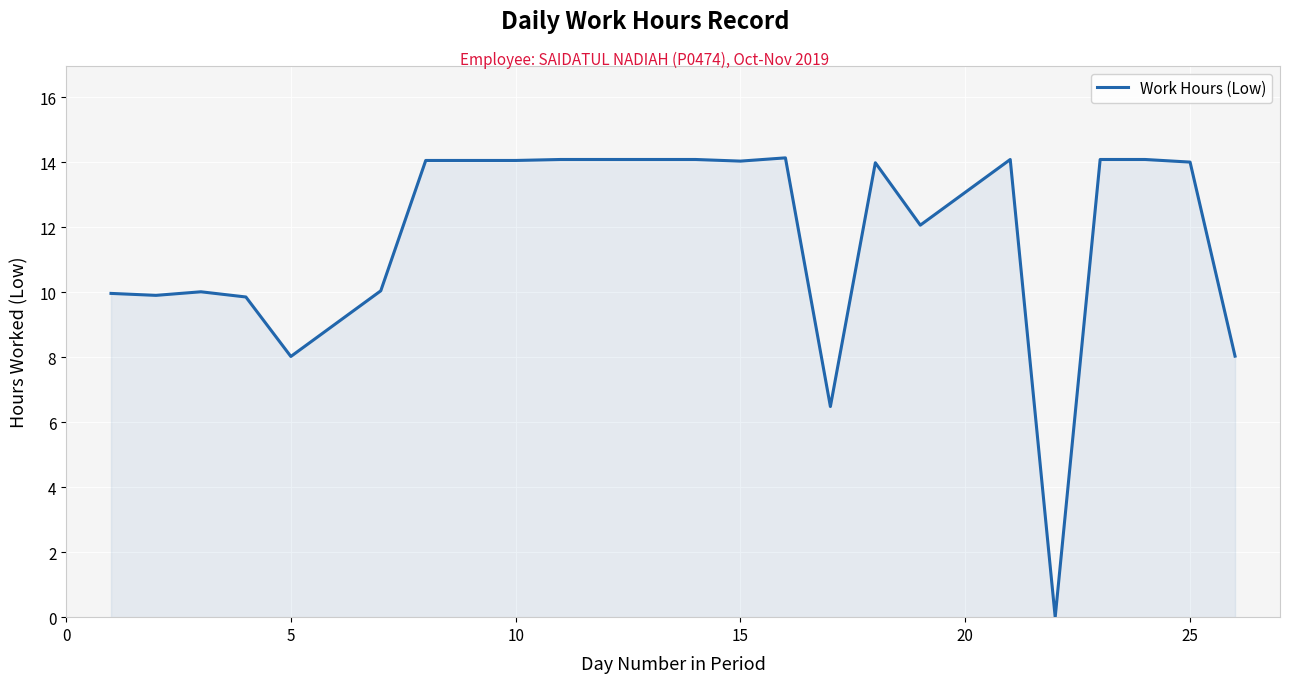

What is the maximum value shown in the chart?

14.1